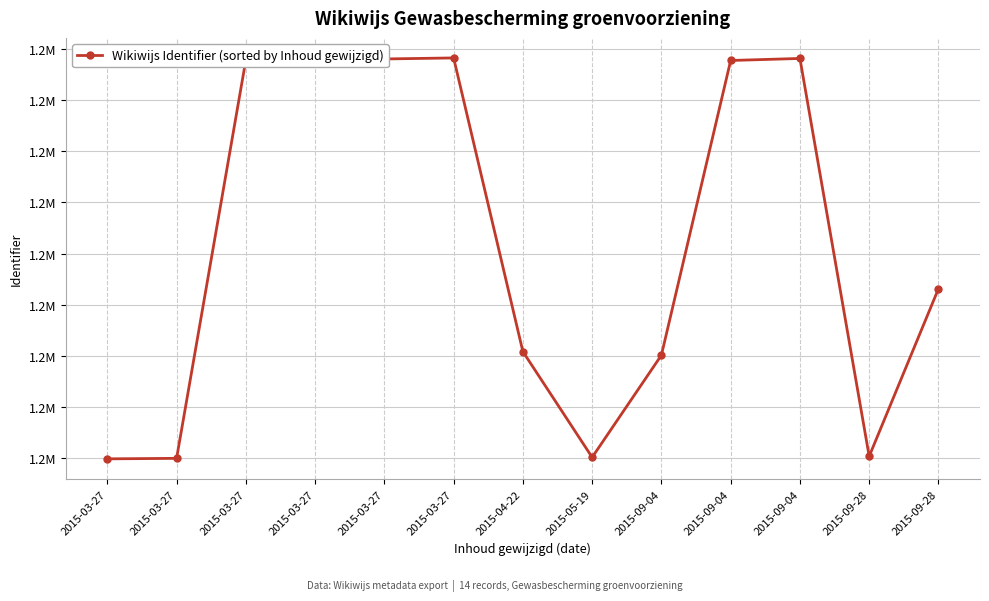

Where does the data first go above 1161131?

2015-03-27